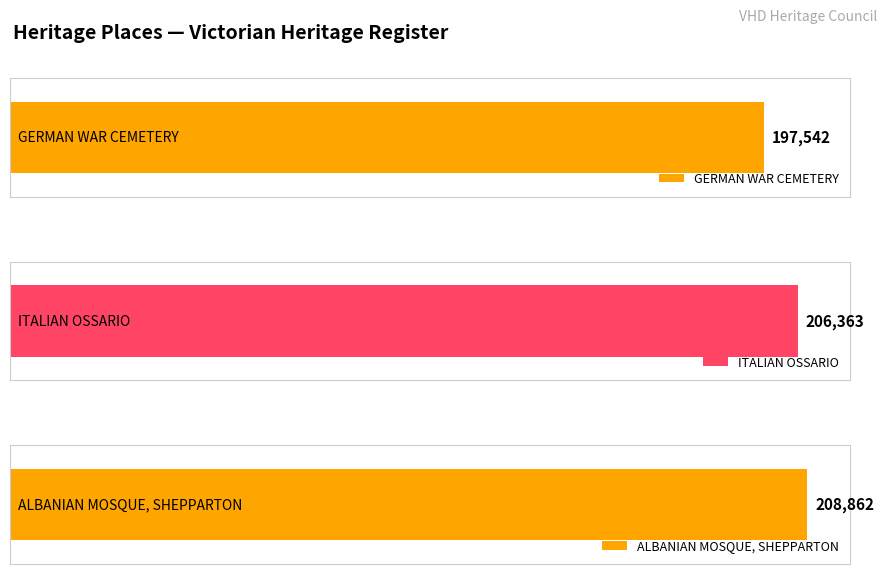

Between ITALIAN OSSARIO and ALBANIAN MOSQUE, SHEPPARTON, which is larger?

ALBANIAN MOSQUE, SHEPPARTON